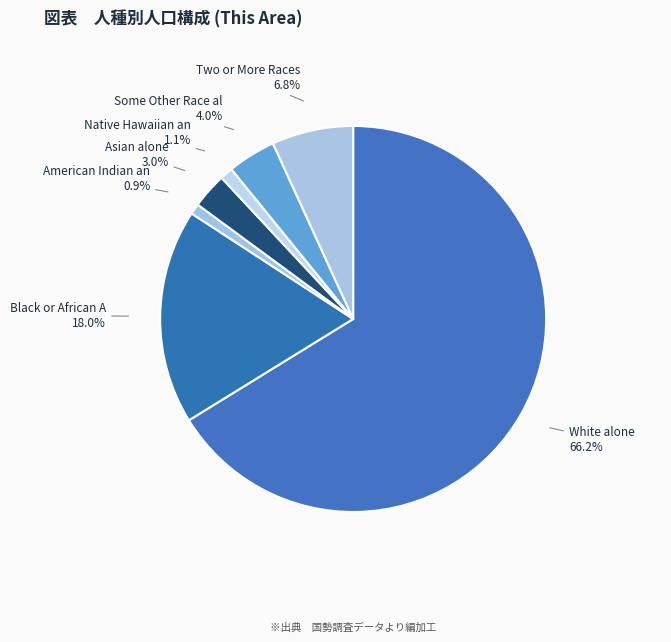

What is the largest slice in the pie chart?

White alone